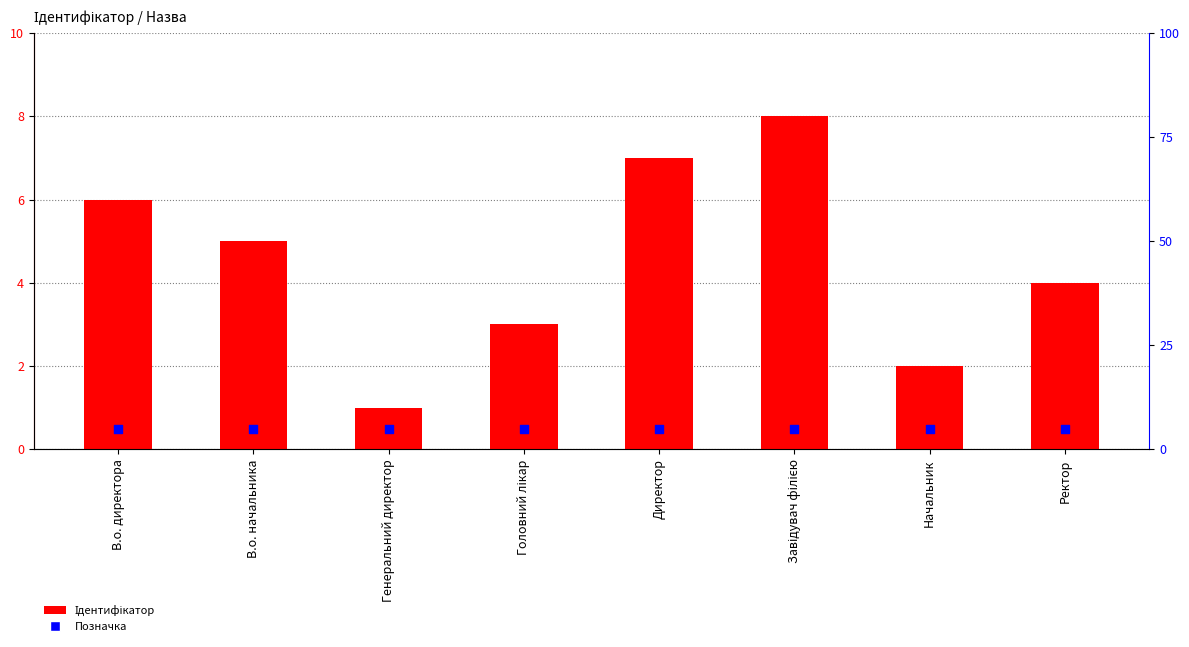

Which series has the widest spread of Y values?

Ідентифікатор